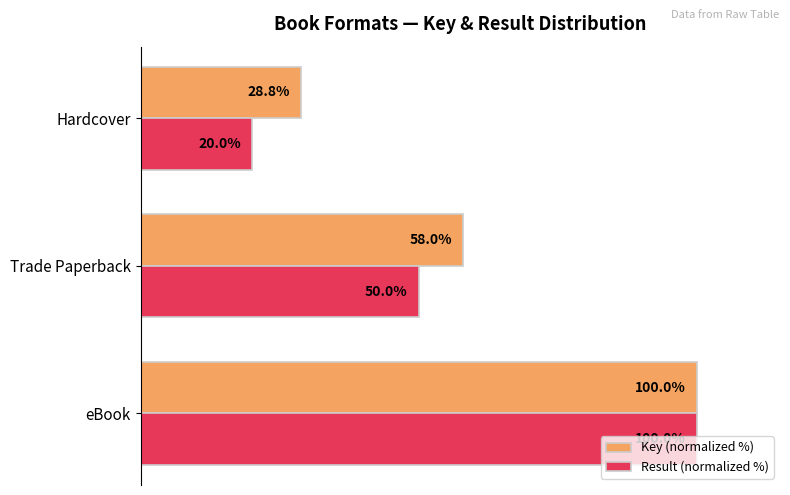

At which label is Result (normalized %) closest to 60?

Trade Paperback